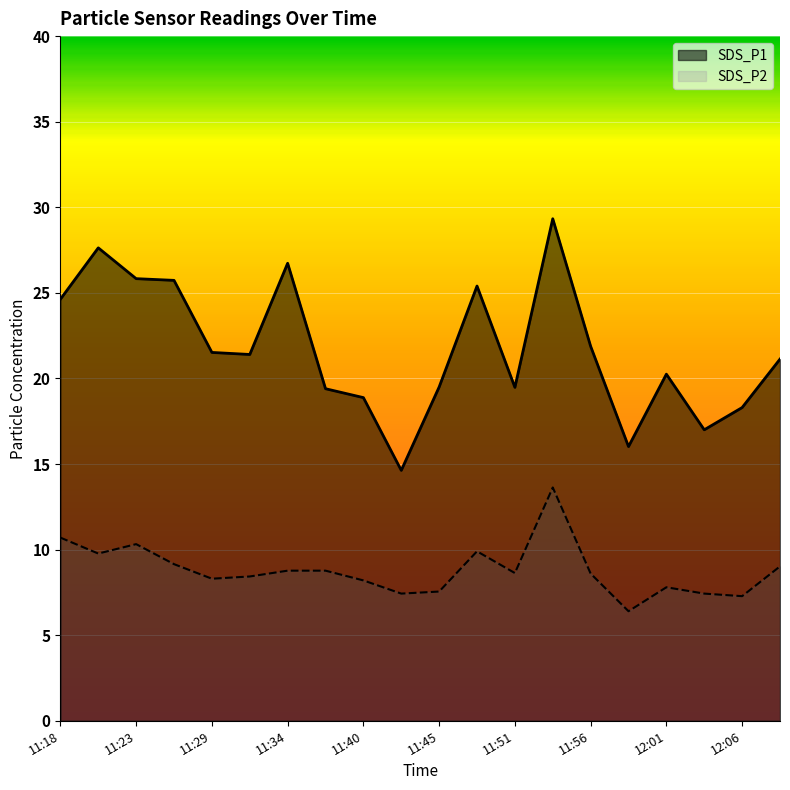

List the series in order of their peak value, lowest first.

SDS_P2, SDS_P1